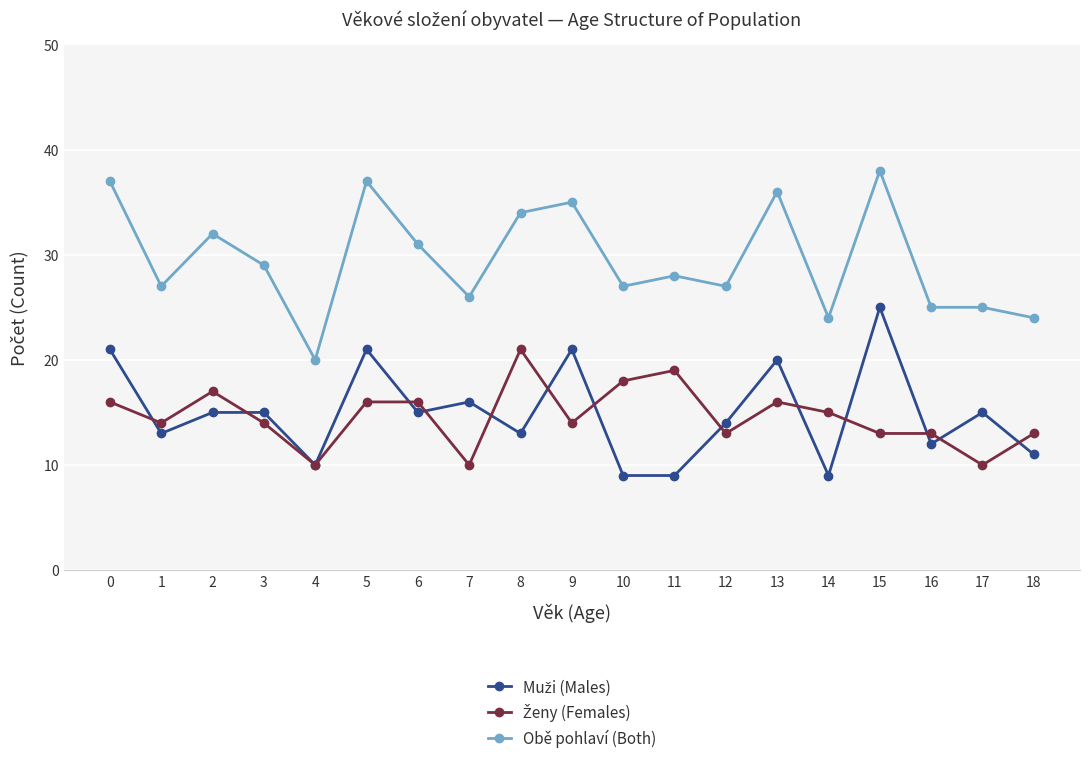

Which category has the highest value in the Obě pohlaví (Both) series?

15